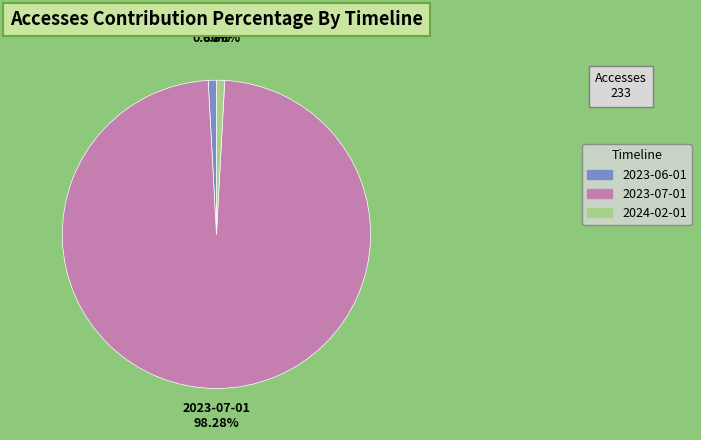

True or false: 2023-06-01 accounts for 8% of the total.

False